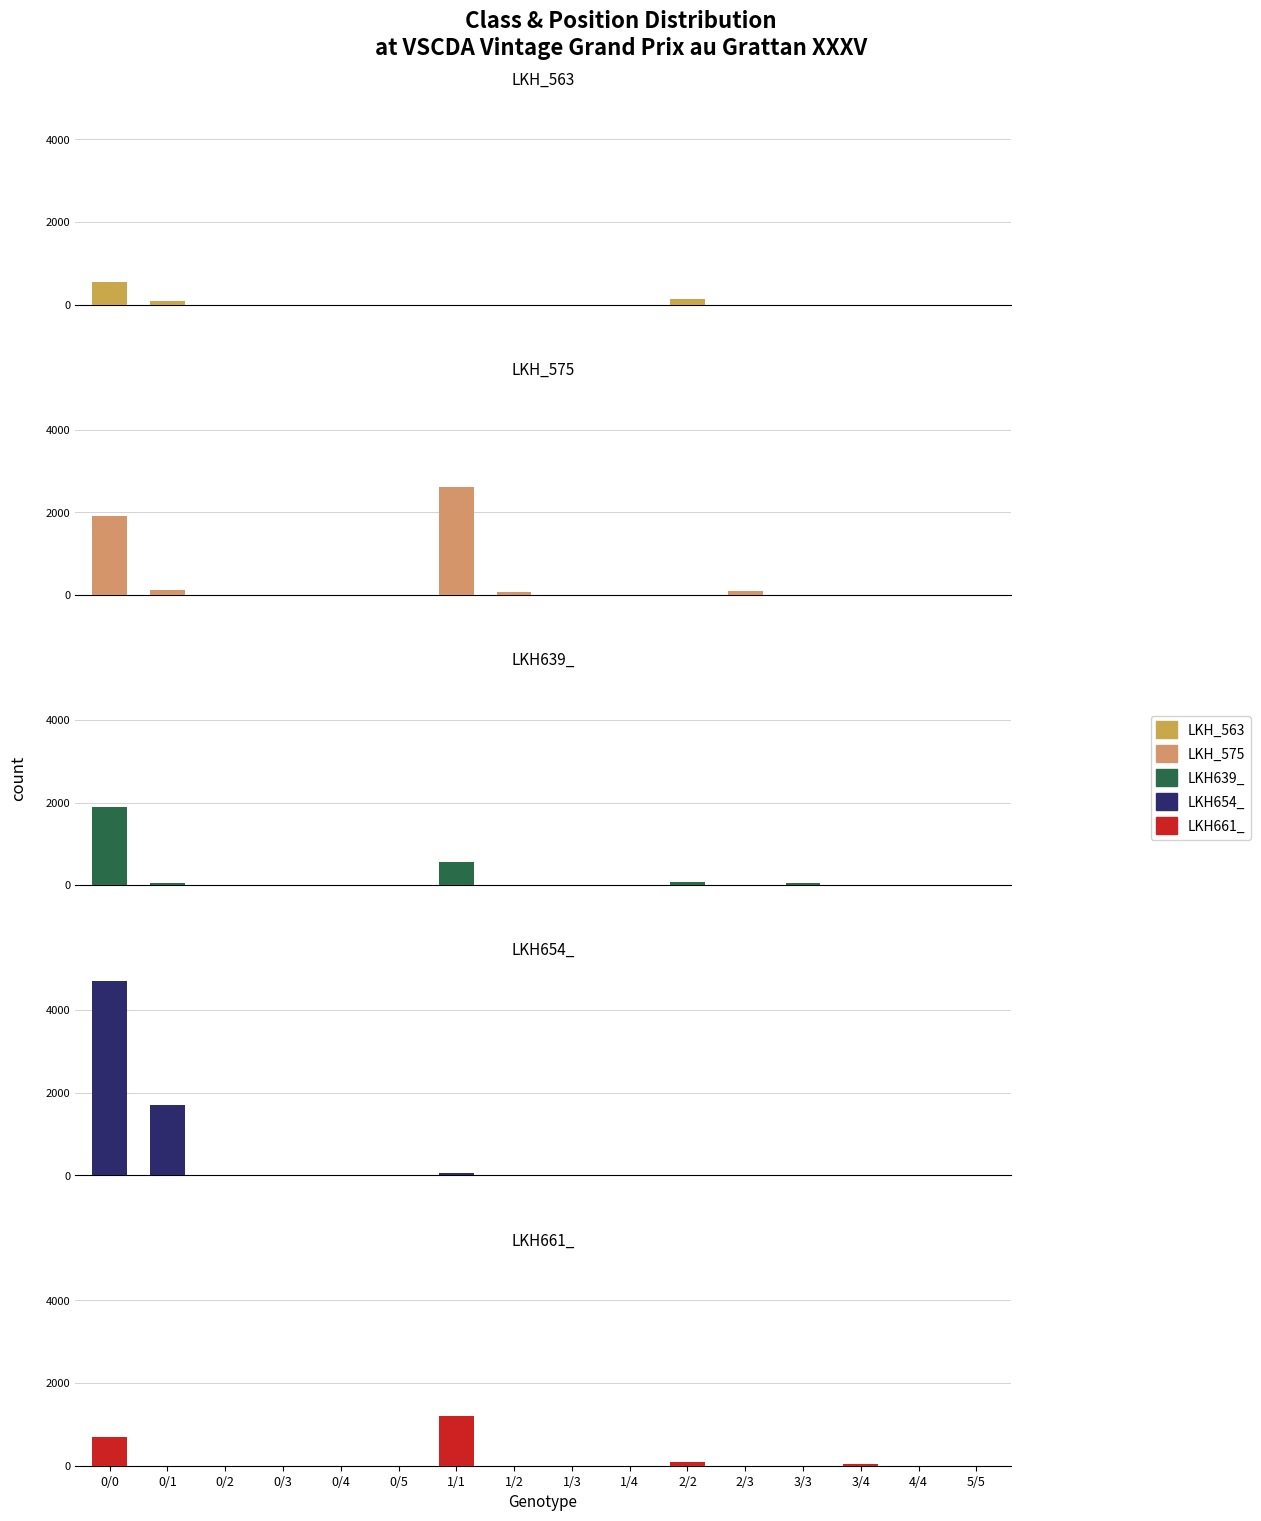

What position from the right is 1/3?

8